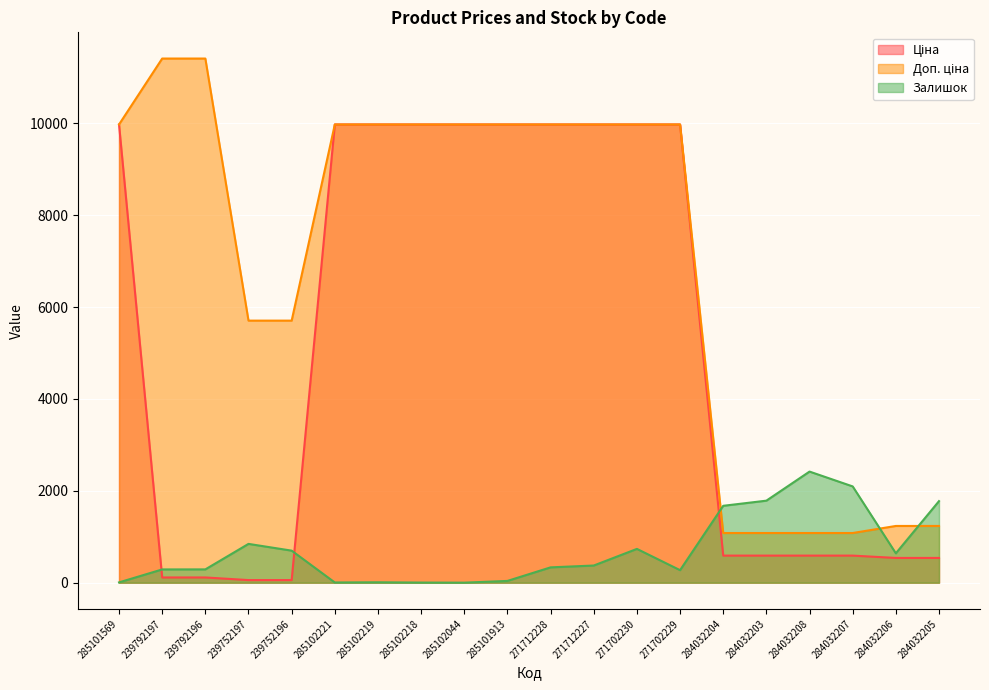

Rank the categories by Доп. ціна value from lowest to highest.

284032204, 284032203, 284032208, 284032207, 284032206, 284032205, 239752197, 239752196, 285101569, 285102221, 285102219, 285102218, 285102044, 285101913, 271712228, 271712227, 271702230, 271702229, 239792197, 239792196